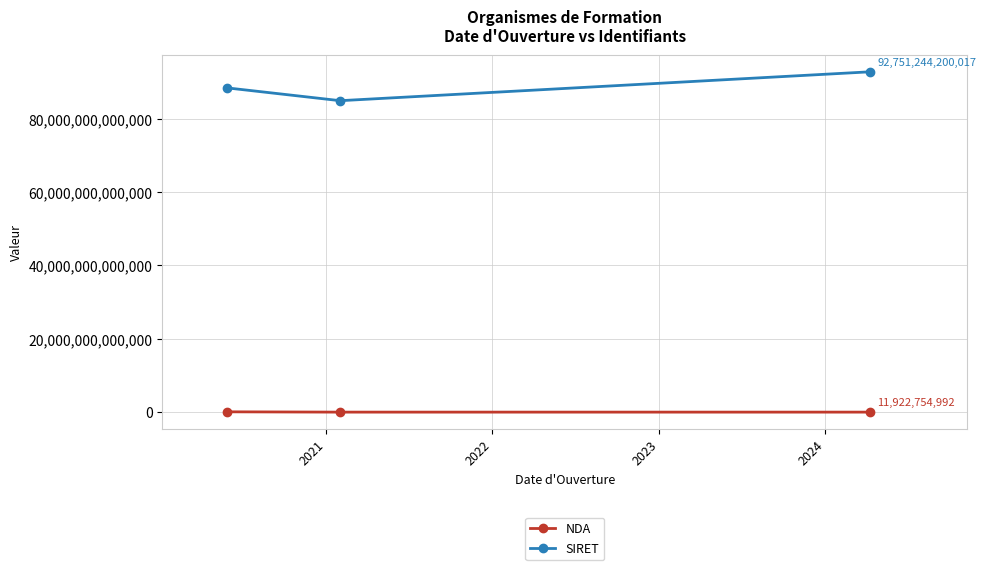

At how many categories does at least one series exceed 15276004184605?

3